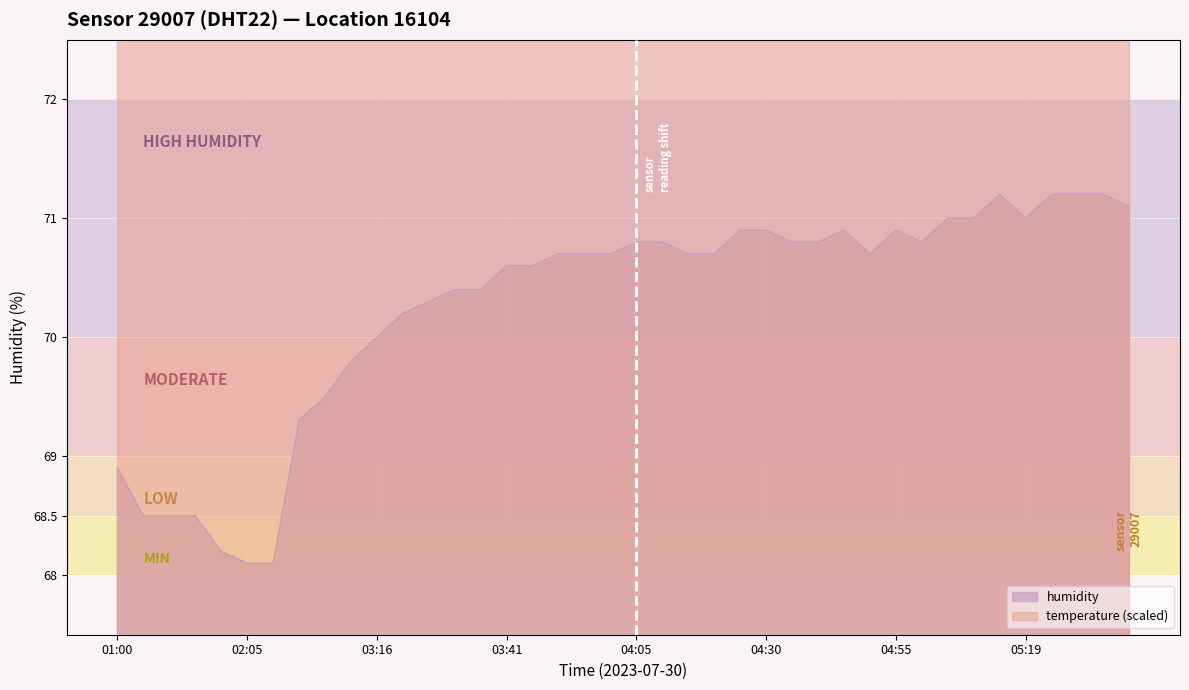

True or false: humidity and temperature intersect in this chart.

False